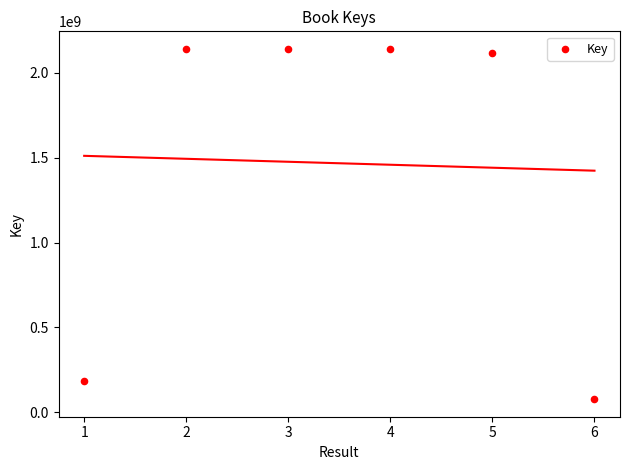

What Y value in the scatter plot is closest to 1109111865?

184204185